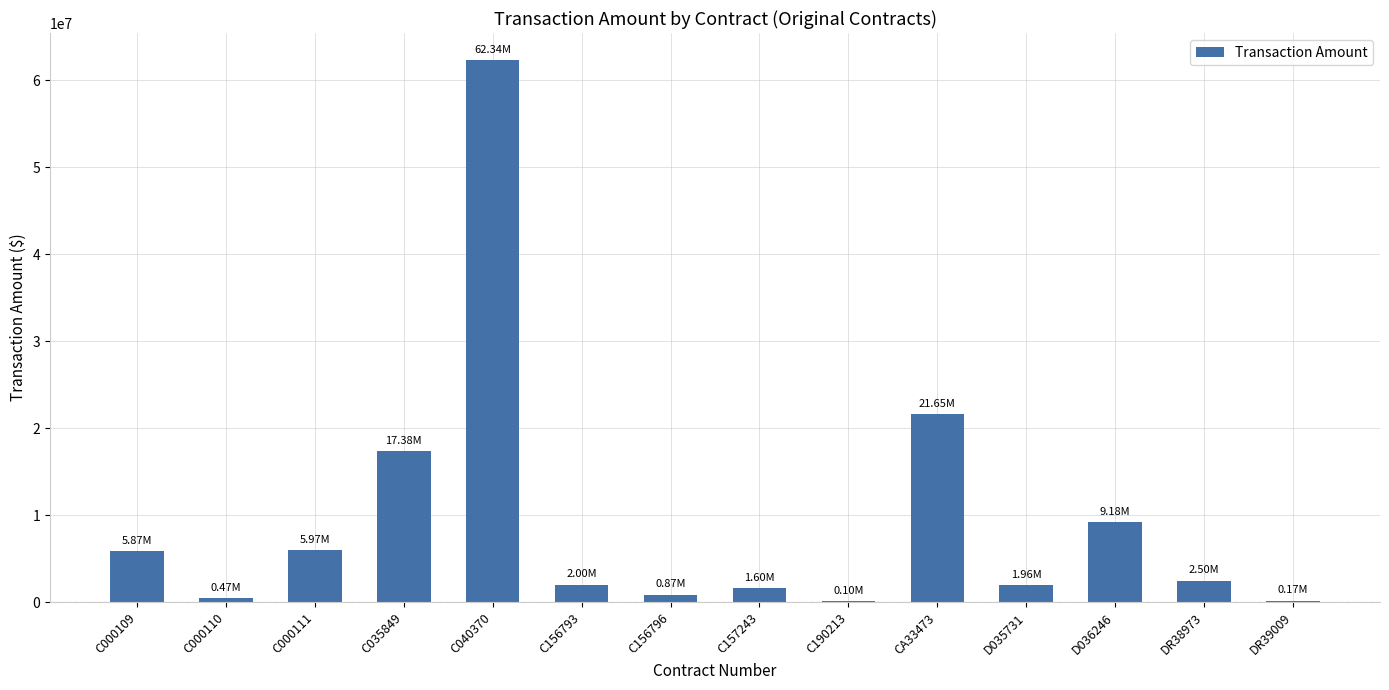

Which has a higher value, C000111 or CA33473?

CA33473